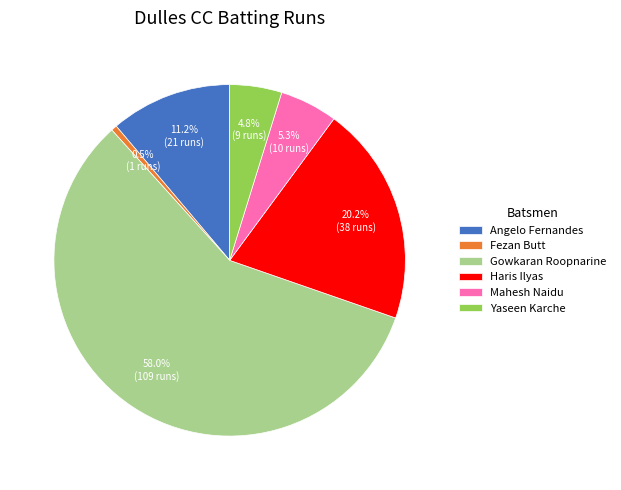

Does Angelo Fernandes represent more than half of the total?

No